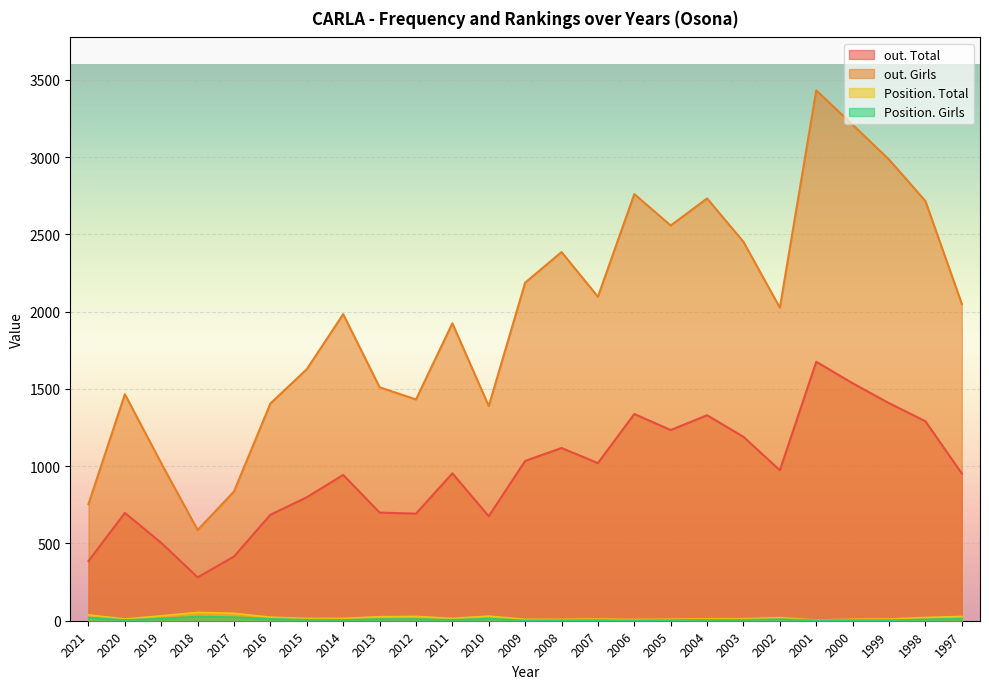

True or false: Position. Girls and out. Girls cross at least once.

False